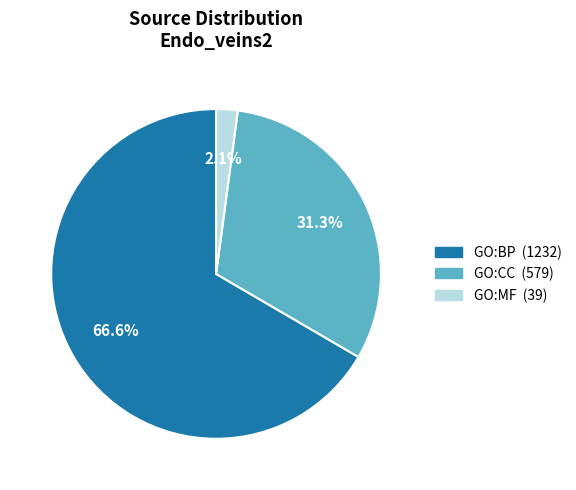

Combined, what portion of the pie is GO:BP and GO:CC?

97.9%